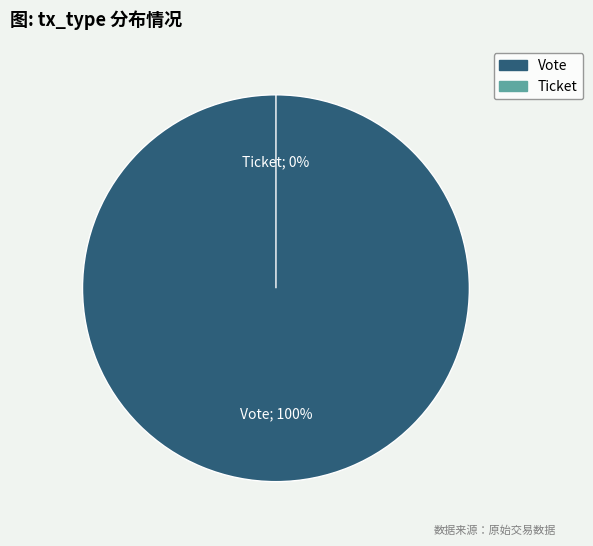

To the nearest percent, what is the difference between the Vote and Ticket slice percentages?

100%